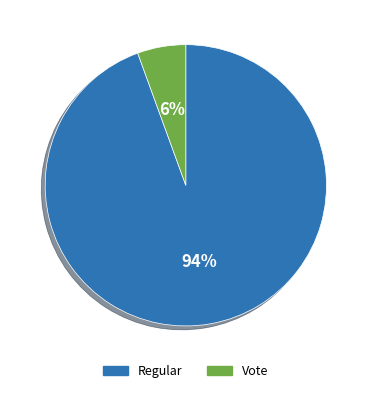

How many segments does this pie chart have?

2